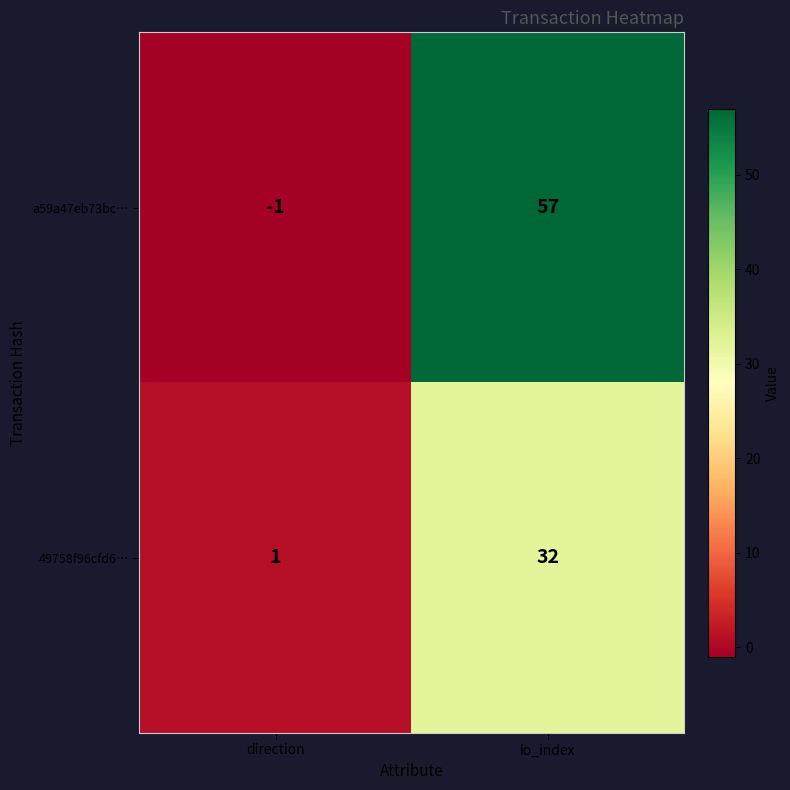

Which series has the widest spread of values?

a59a47eb73bc…